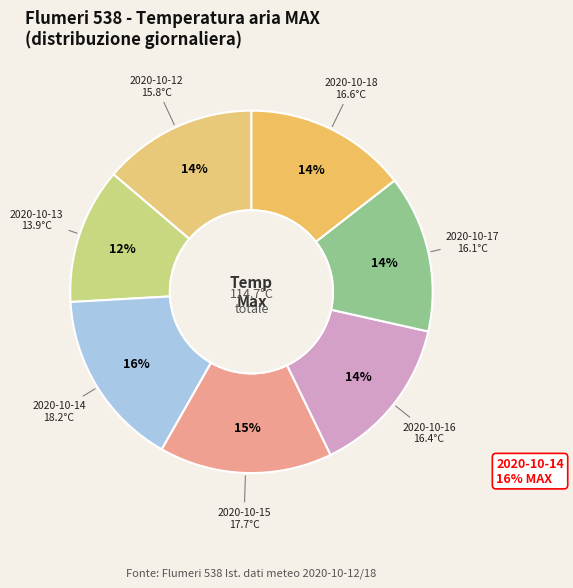

The 2020-10-13 slice represents 25% of the pie. True or false?

False